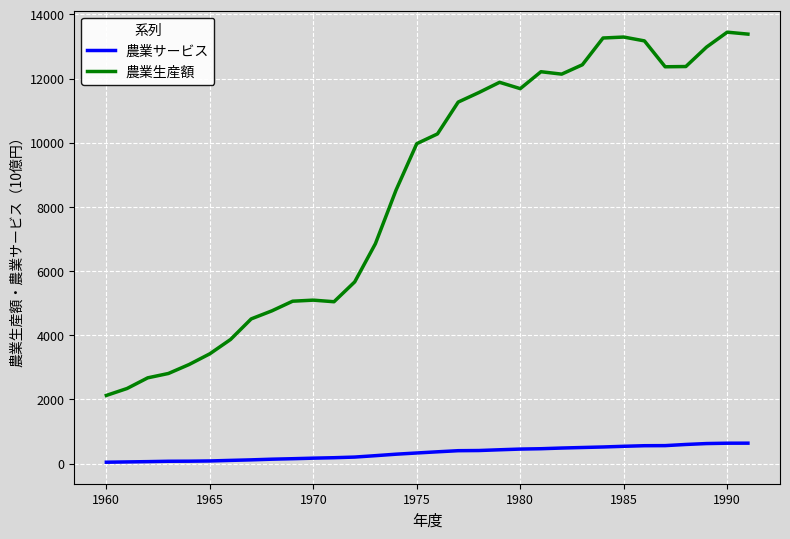

Which series has the largest total across all categories?

農業生産額